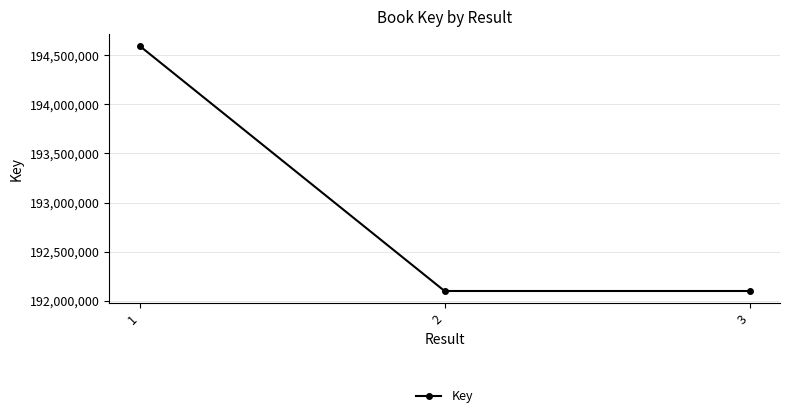

How many values are below 192098333?

1